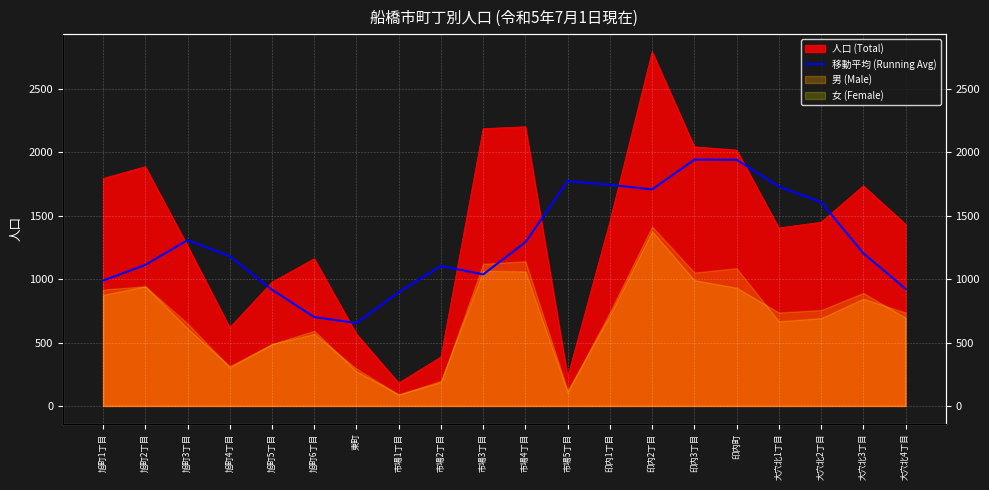

Reading right to left, transcribe all the data shown in this chart.

923.6	1204.4	1608.0	1730.2	1941.6	1942.6	1707.6	1744.4	1773.0	1291.6	1037.0	1104.6	896.4	654.2	700.6	917.0	1181.0	1307.6	1112.4	988.8